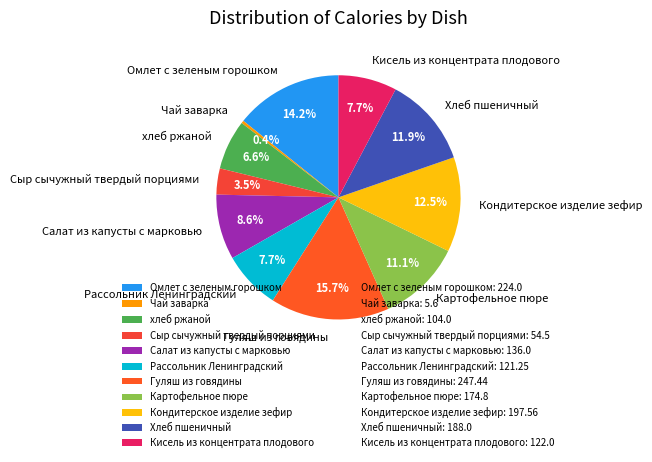

To the nearest percent, what is the average slice percentage?

9%